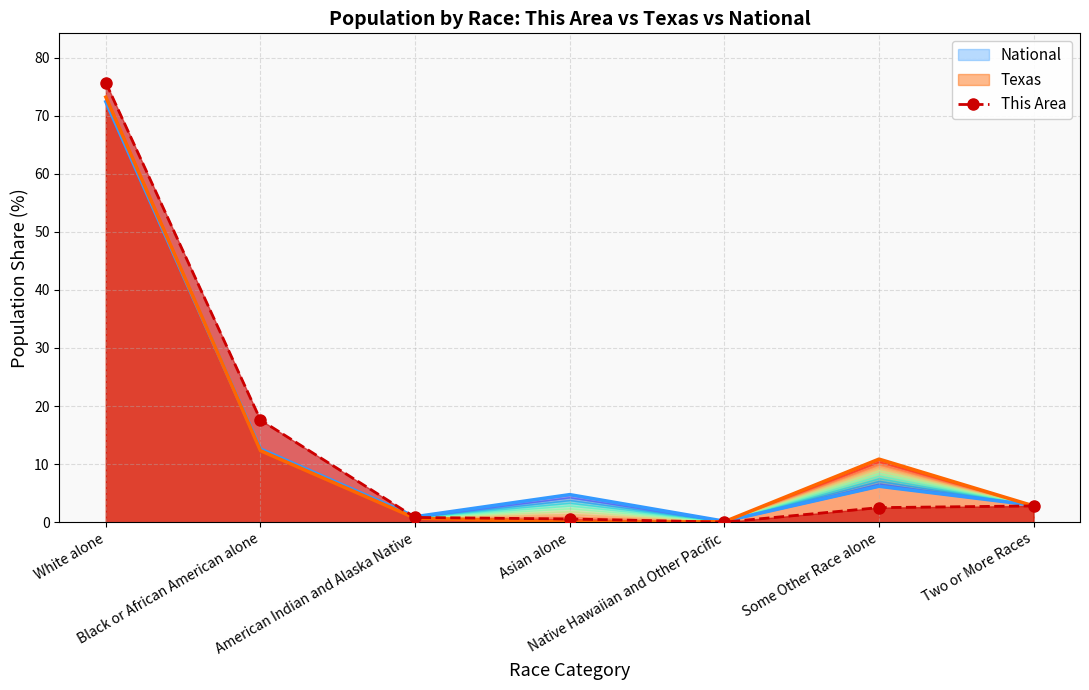

What is the average value?

14.3